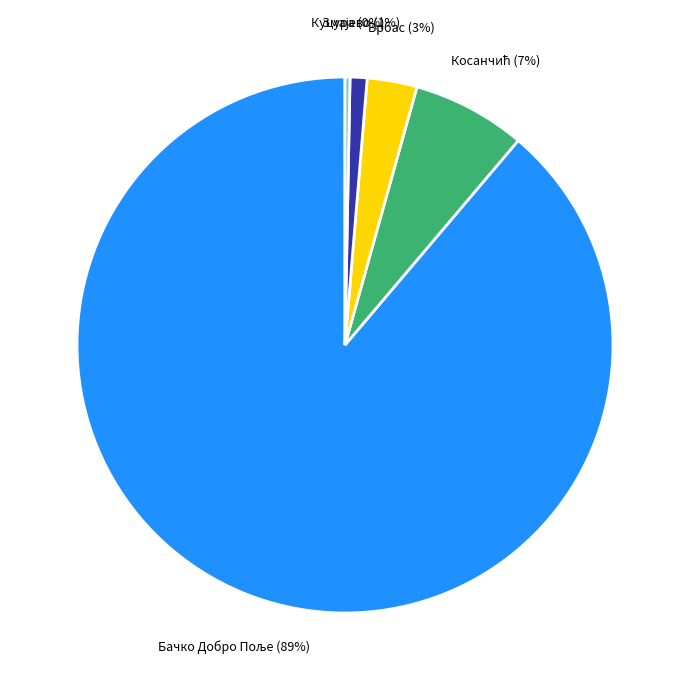

What percentage is the Врбас slice, to the nearest percent?

3%